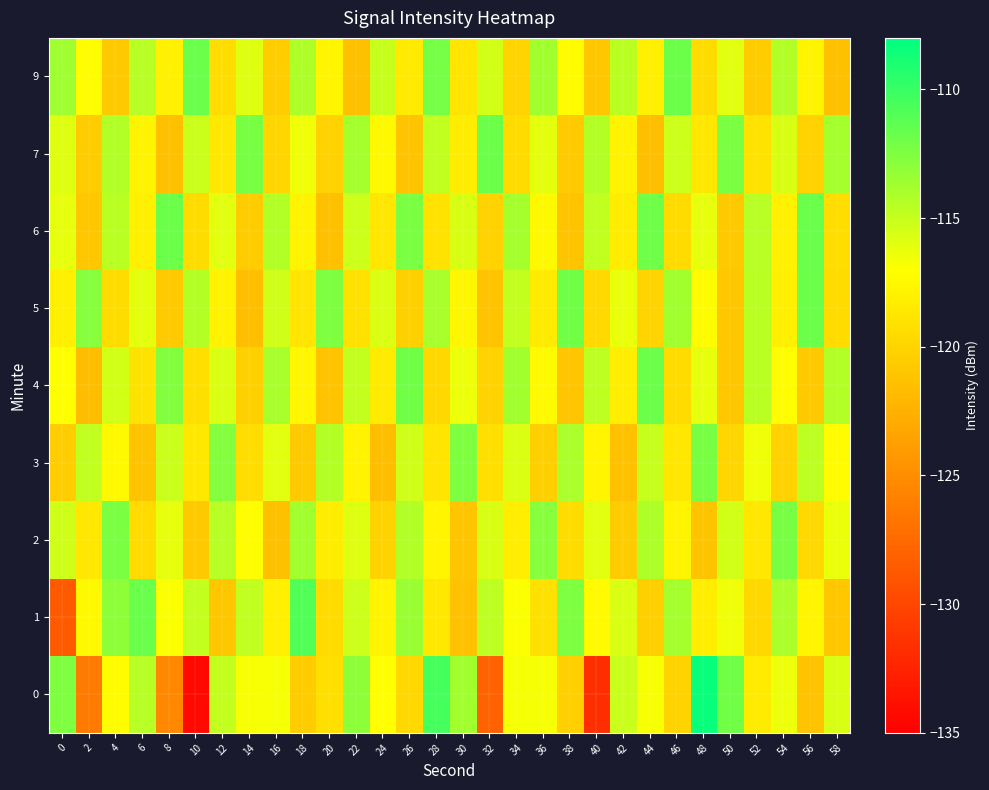

Reading left to right, transcribe all the data shown in this chart.

0: 0=-112.5	2=-126.3	4=-117.2	6=-114.5	8=-125.3	10=-134.3	12=-114.9	14=-116.8	16=-116.7	18=-120.6	20=-119.2	22=-113.0	24=-117.1	26=-119.8	28=-110.5	30=-113.8	32=-128.0	34=-116.7	36=-116.7	38=-120.3	40=-131.7	42=-115.1	44=-116.8	46=-120.1	48=-108.3	50=-112.1	52=-118.4	54=-116.4	56=-121.2	58=-115.7
1: 0=-128.6	2=-117.4	4=-113.1	6=-111.8	8=-116.9	10=-114.9	12=-120.9	14=-114.8	16=-118.0	18=-110.9	20=-119.5	22=-115.2	24=-117.8	26=-113.4	28=-118.6	30=-121.3	32=-114.7	34=-116.9	36=-119.1	38=-112.5	40=-117.3	42=-115.8	44=-120.4	46=-113.9	48=-118.2	50=-116.5	52=-119.8	54=-114.1	56=-117.6	58=-120.9
2: 0=-115.3	2=-118.7	4=-112.4	6=-119.6	8=-116.2	10=-120.8	12=-114.5	14=-117.1	16=-121.4	18=-113.7	20=-118.3	22=-115.9	24=-120.1	26=-114.3	28=-117.7	30=-121.0	32=-115.6	34=-118.2	36=-112.8	38=-119.4	40=-116.0	42=-120.6	44=-114.2	46=-117.8	48=-121.1	50=-115.4	52=-118.7	54=-112.3	56=-119.7	58=-116.3
3: 0=-120.5	2=-114.8	4=-117.4	6=-121.2	8=-115.1	10=-118.6	12=-112.7	14=-119.3	16=-116.0	18=-120.7	20=-114.4	22=-117.9	24=-121.6	26=-115.3	28=-118.8	30=-112.5	32=-119.2	34=-115.8	36=-120.4	38=-114.1	40=-117.6	42=-121.3	44=-115.0	46=-118.7	48=-112.3	50=-119.9	52=-116.5	54=-120.2	56=-114.7	58=-117.2
4: 0=-117.0	2=-121.7	4=-115.4	6=-118.9	8=-112.6	10=-119.2	12=-115.7	14=-120.3	16=-114.0	18=-117.5	20=-121.2	22=-114.9	24=-118.4	26=-112.1	28=-119.8	30=-116.4	32=-120.1	34=-113.8	36=-117.3	38=-121.0	40=-114.7	42=-118.2	44=-111.9	46=-119.6	48=-116.2	50=-120.9	52=-114.6	54=-117.1	56=-120.8	58=-114.3
5: 0=-118.1	2=-112.8	4=-119.4	6=-116.1	8=-120.7	10=-114.4	12=-117.9	14=-121.6	16=-115.3	18=-118.8	20=-112.5	22=-119.1	24=-115.7	26=-120.3	28=-114.0	30=-117.5	32=-121.2	34=-114.9	36=-118.4	38=-112.1	40=-119.7	42=-116.3	44=-120.0	46=-113.7	48=-117.2	50=-120.9	52=-114.6	54=-118.1	56=-111.8	58=-119.5
6: 0=-116.2	2=-120.9	4=-114.6	6=-118.1	8=-111.8	10=-119.4	12=-116.0	14=-120.6	16=-114.3	18=-117.8	20=-121.5	22=-115.2	24=-118.7	26=-112.4	28=-119.0	30=-115.6	32=-120.2	34=-113.9	36=-117.4	38=-121.1	40=-114.8	42=-118.3	44=-112.0	46=-119.6	48=-116.2	50=-120.8	52=-114.5	54=-118.0	56=-111.7	58=-119.3
7: 0=-115.9	2=-120.6	4=-114.3	6=-117.8	8=-121.5	10=-115.1	12=-118.6	14=-112.3	16=-119.9	18=-116.5	20=-120.2	22=-113.9	24=-117.4	26=-121.1	28=-114.8	30=-118.3	32=-111.9	34=-119.5	36=-116.1	38=-120.7	40=-114.4	42=-117.9	44=-121.6	46=-115.2	48=-118.7	50=-112.4	52=-119.0	54=-115.6	56=-120.2	58=-113.9
9: 0=-113.6	2=-117.1	4=-120.8	6=-114.5	8=-118.0	10=-111.7	12=-119.3	14=-115.9	16=-120.5	18=-114.2	20=-117.7	22=-121.4	24=-115.0	26=-118.5	28=-112.2	30=-118.8	32=-115.4	34=-120.0	36=-113.7	38=-117.2	40=-120.9	42=-114.6	44=-118.1	46=-111.8	48=-119.4	50=-116.0	52=-120.6	54=-114.3	56=-117.8	58=-121.5